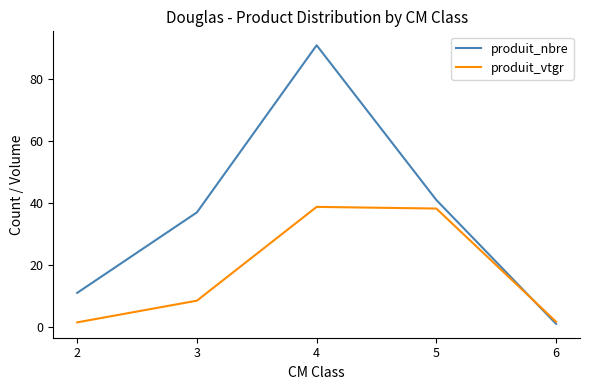

Which series ends up on top after the final intersection of produit_vtgr and produit_nbre?

produit_vtgr